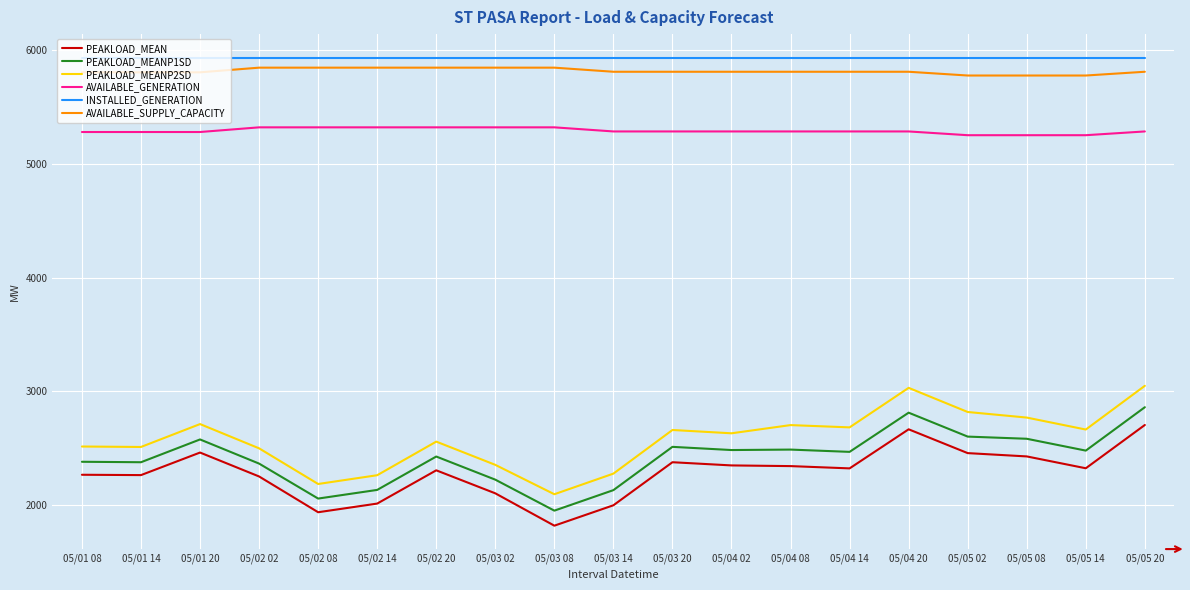

Between 05/01 20 and 05/02 08, which series saw the biggest shift?

PEAKLOAD_MEANP2SD